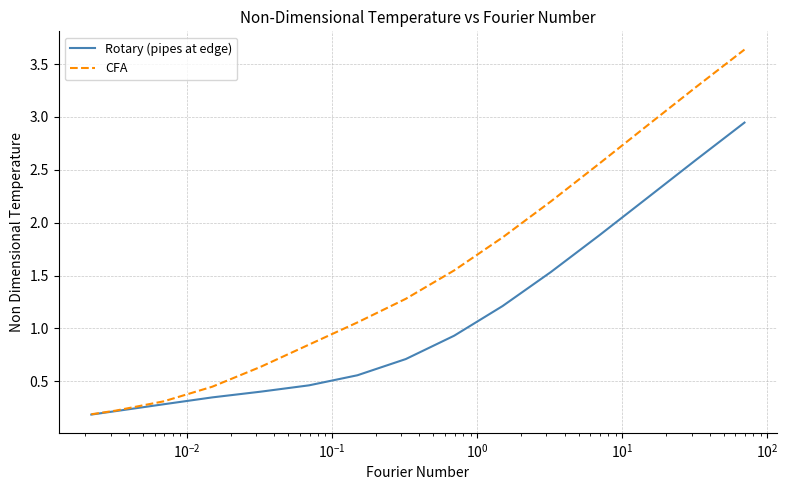

Which series has the largest range (max minus min)?

CFA